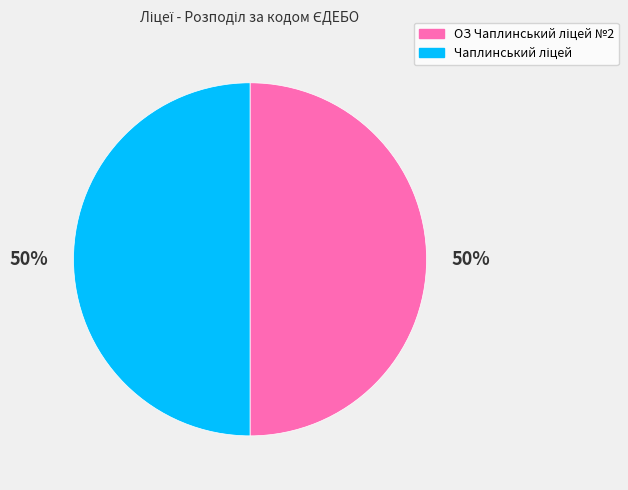

To the nearest percent, what is the average slice percentage?

50%